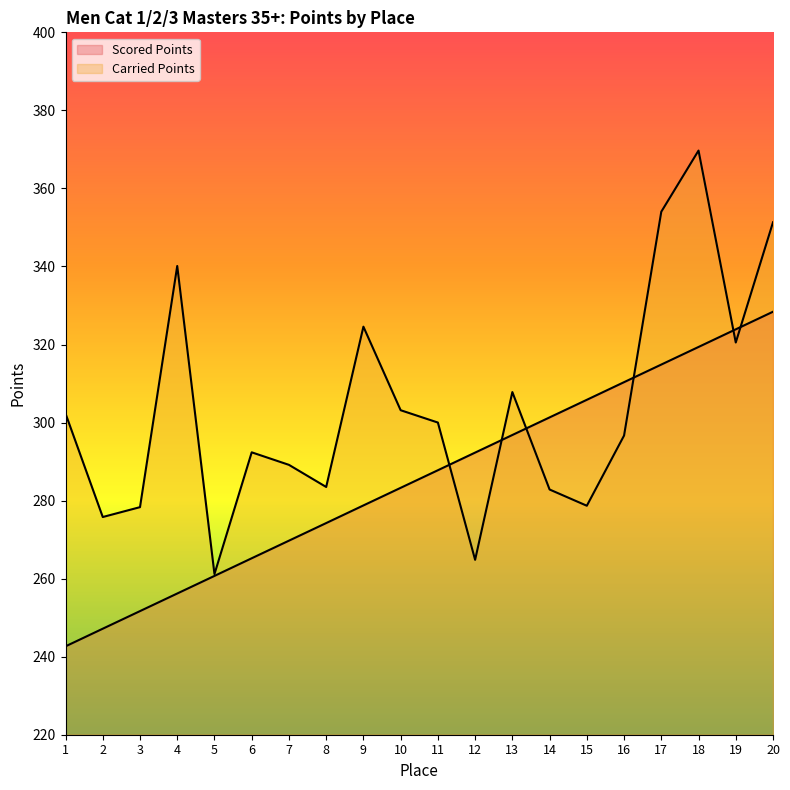

What is the average value of the Scored Points series?

285.5